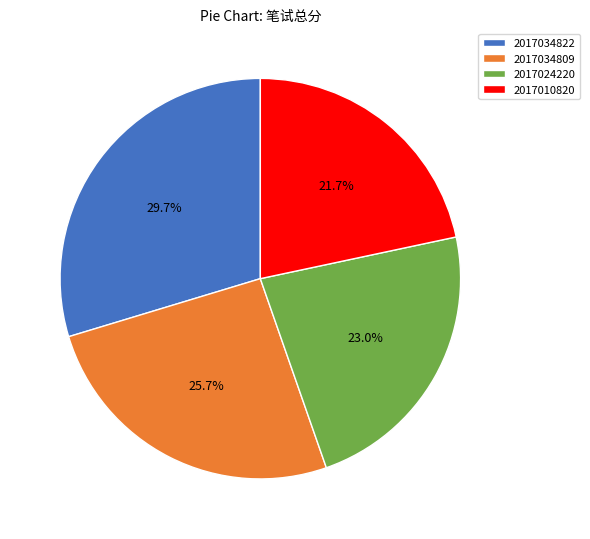

Does 2017010820 represent more than half of the total?

No